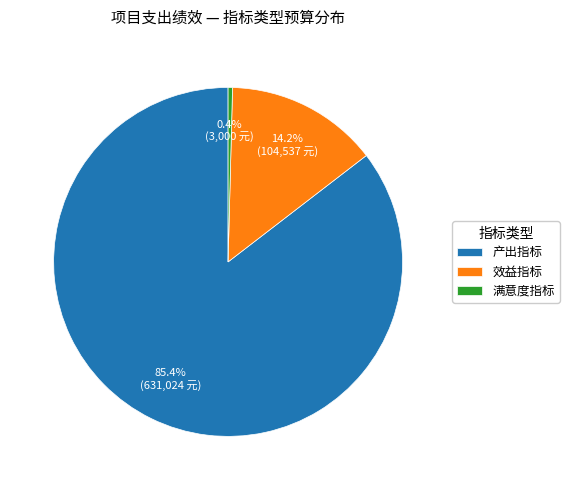

To the nearest percent, what is the average slice percentage?

33%